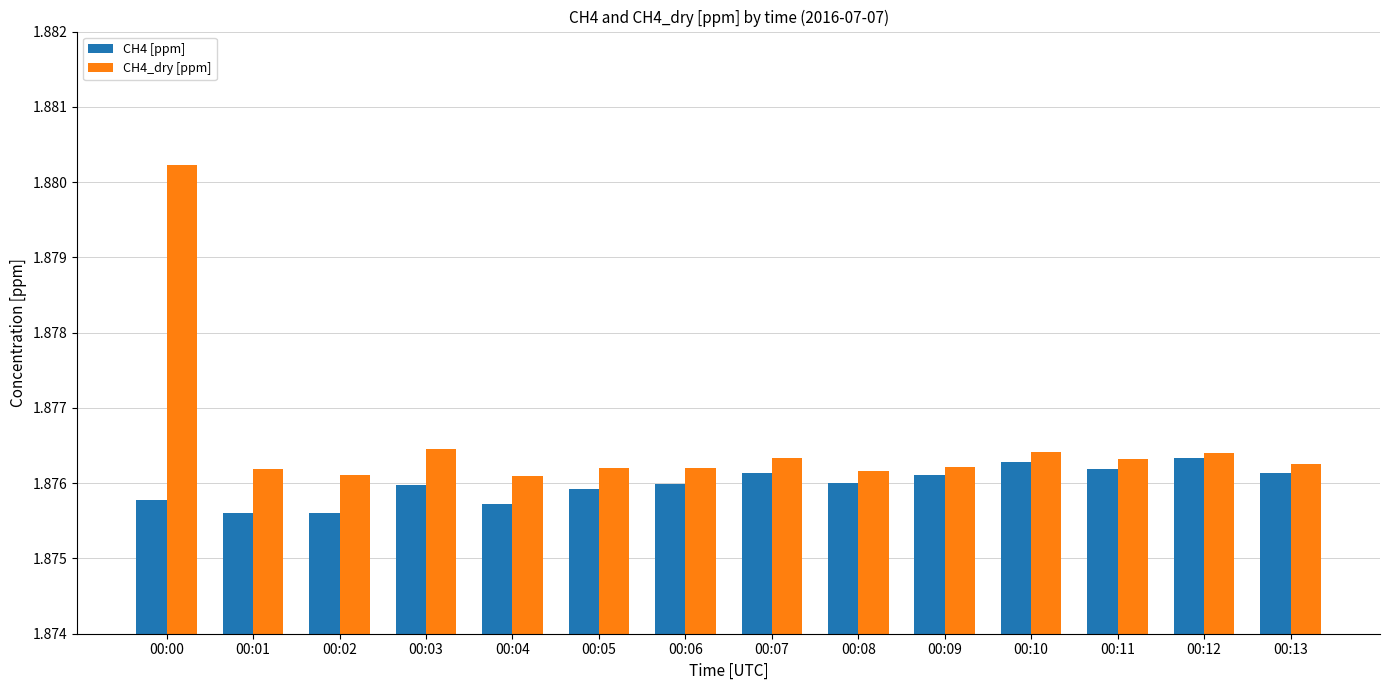

Which series has the widest spread of values?

CH4_dry [ppm]